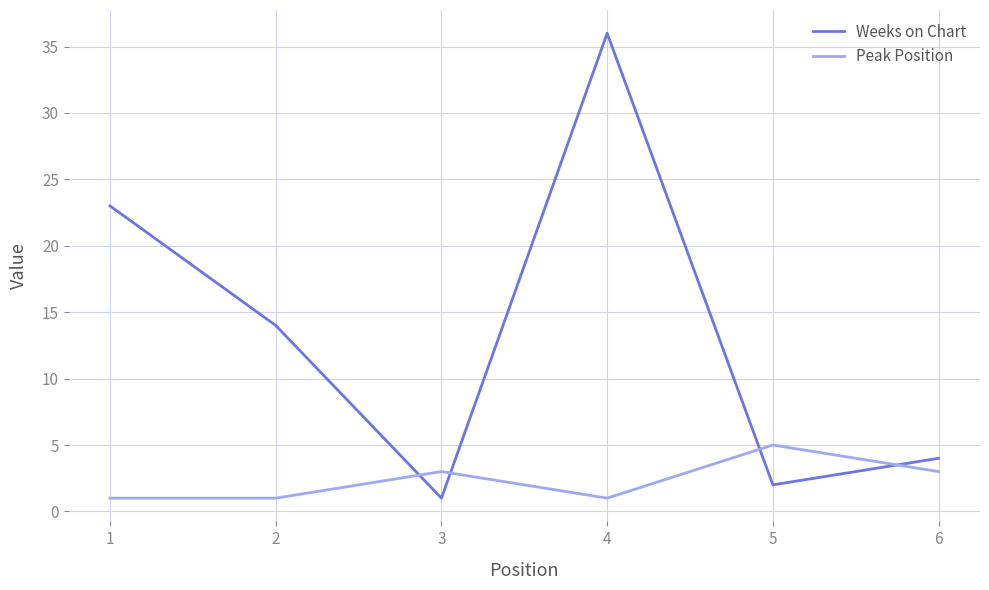

What is the maximum value for Weeks on Chart?

36